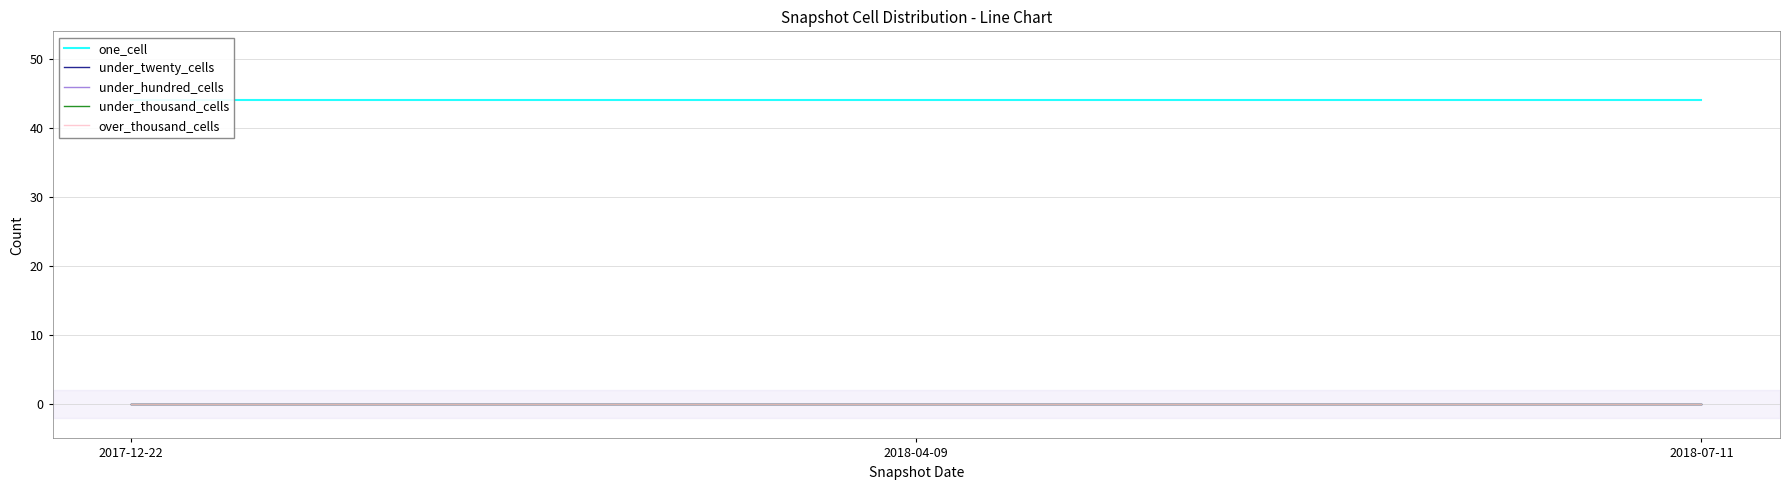

List the series in order of their peak value, highest first.

one_cell, under_twenty_cells, under_hundred_cells, under_thousand_cells, over_thousand_cells